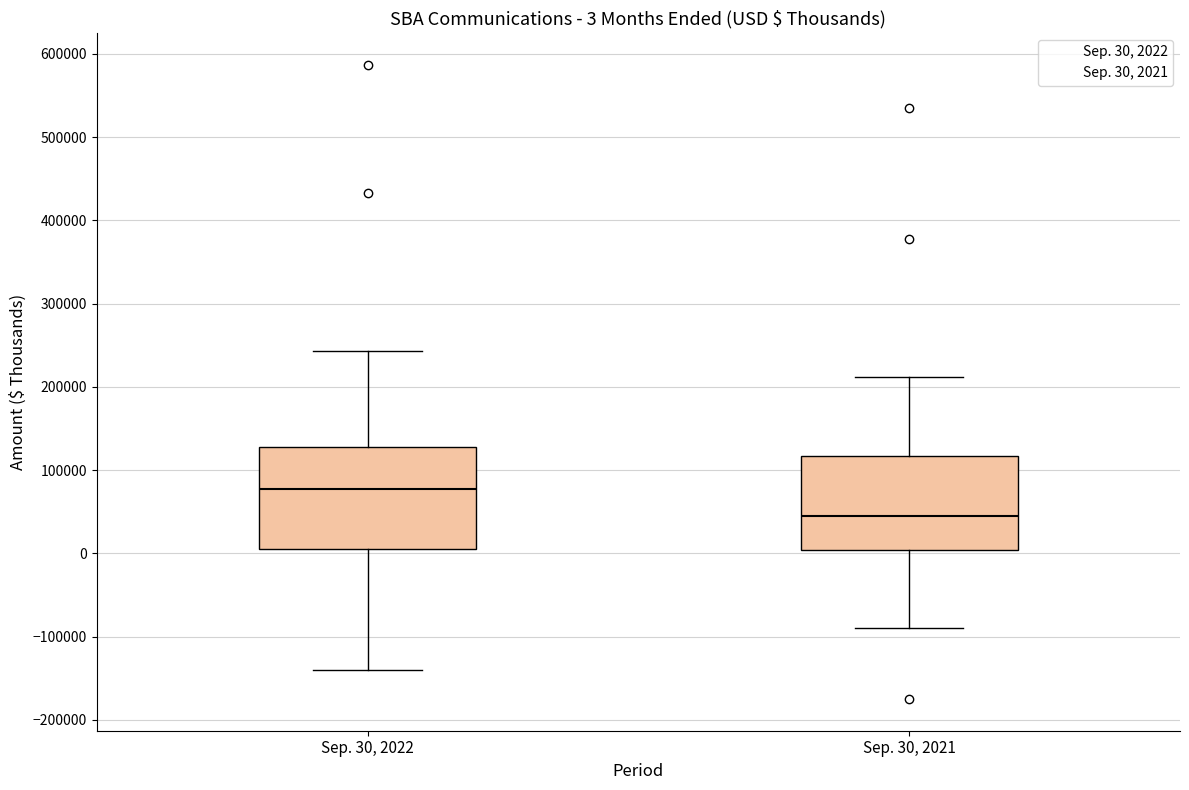

Which box has the lowest median line?

Sep. 30, 2021